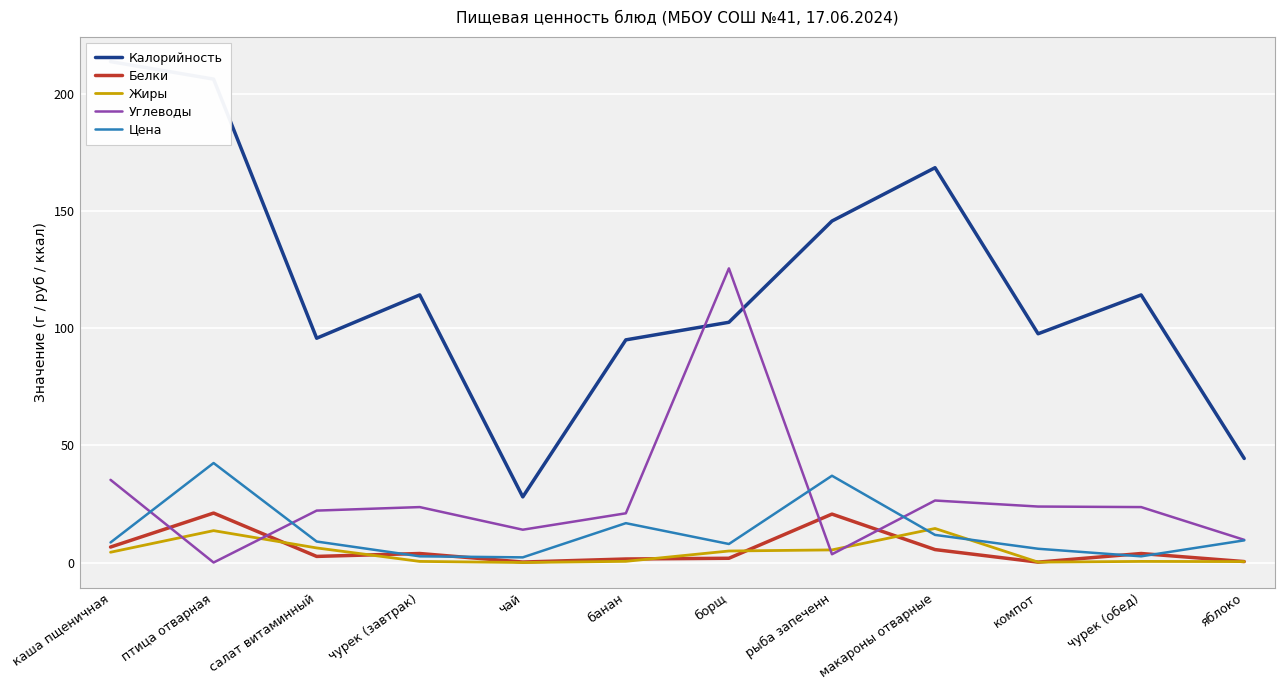

What is the label of the 9th point from the left?

макароны отварные